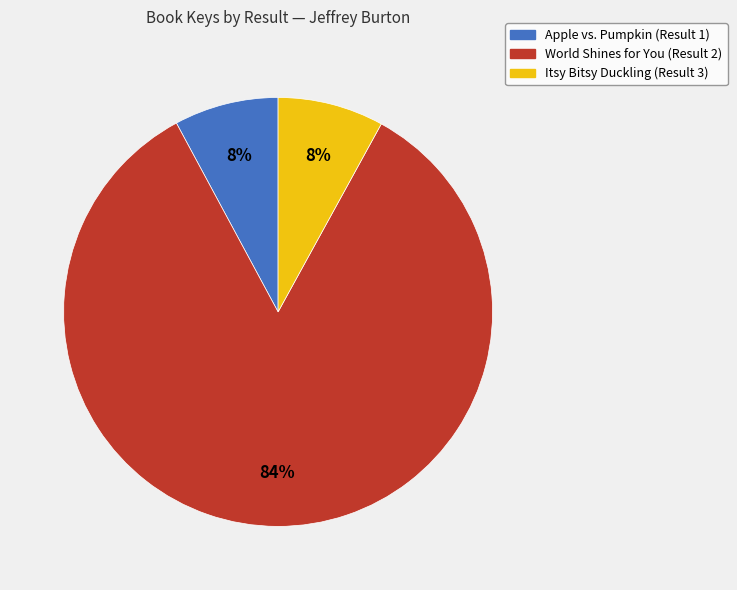

Which category accounts for the majority?

World Shines for You (Result 2)